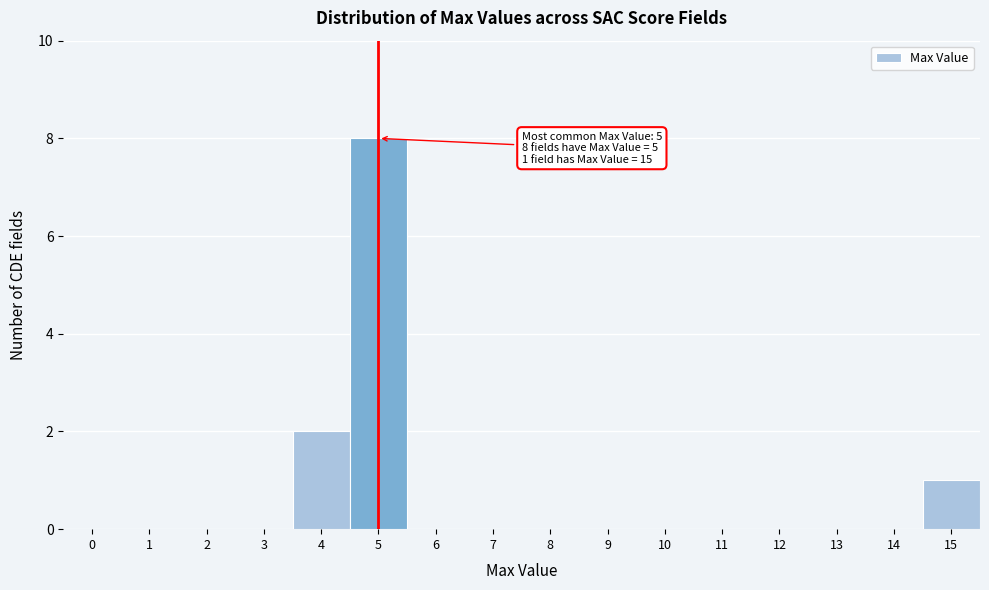

Reading left to right, what are all the values shown in this chart?

0=0	1=0	2=0	3=0	4=2	5=8	6=0	7=0	8=0	9=0	10=0	11=0	12=0	13=0	14=0	15=1